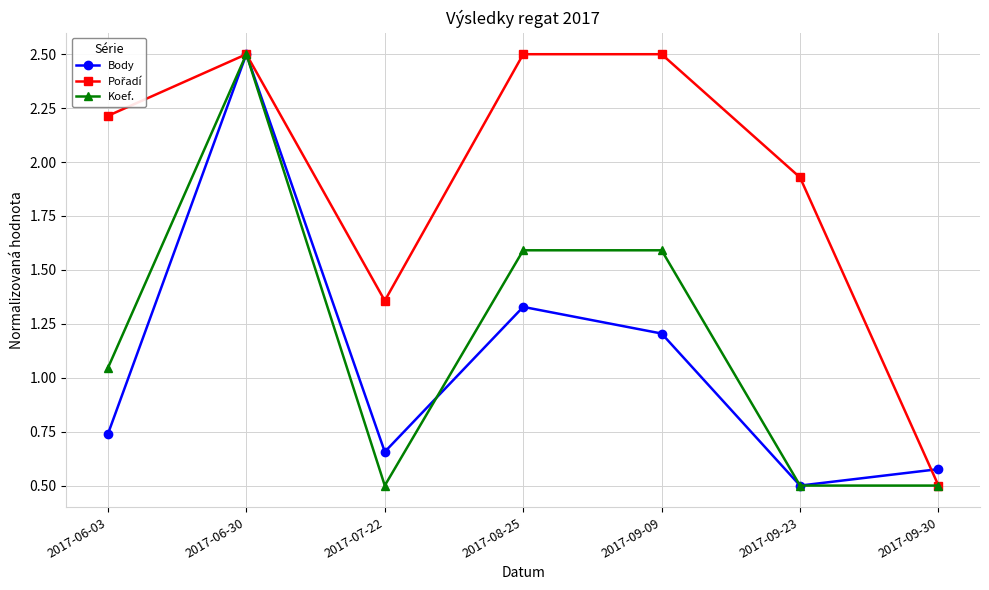

What is the maximum value shown in the chart?

2.5